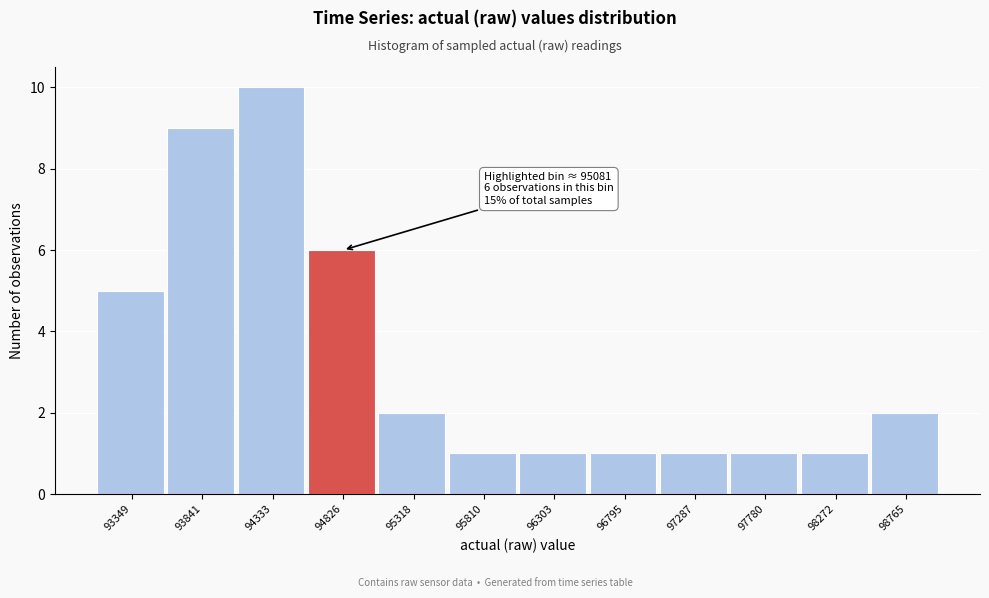

Reading right to left, list all the values displayed in this chart.

2	1	1	1	1	1	1	2	6	10	9	5